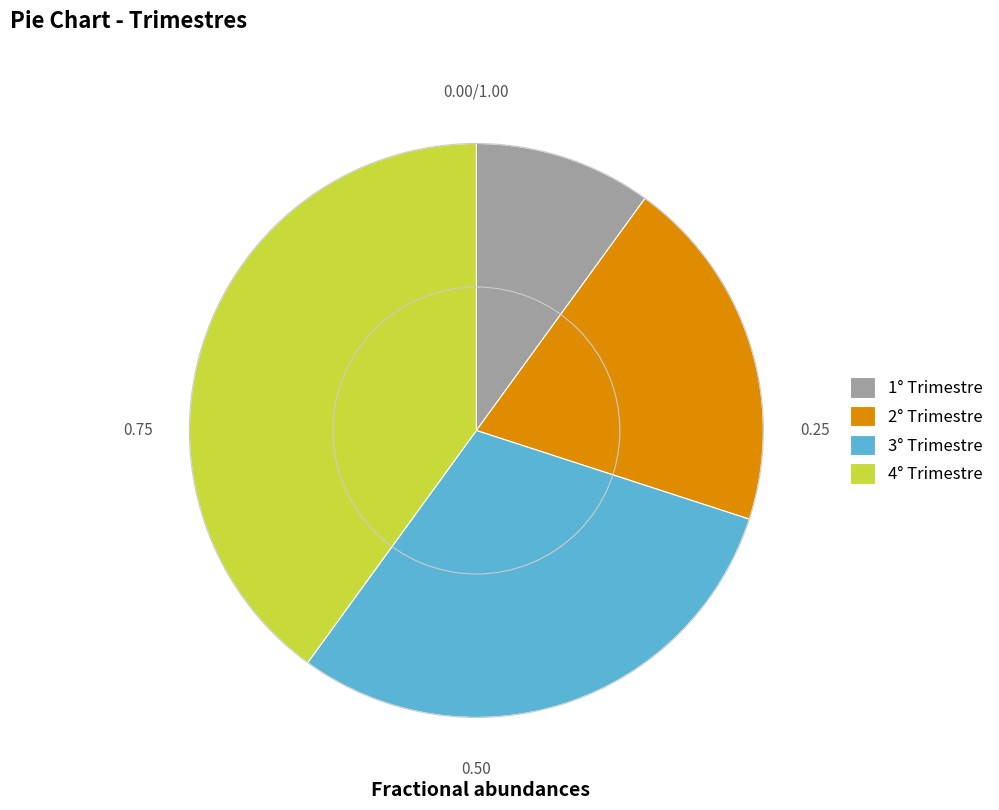

Rank the categories by value from highest to lowest.

4° Trimestre, 3° Trimestre, 2° Trimestre, 1° Trimestre